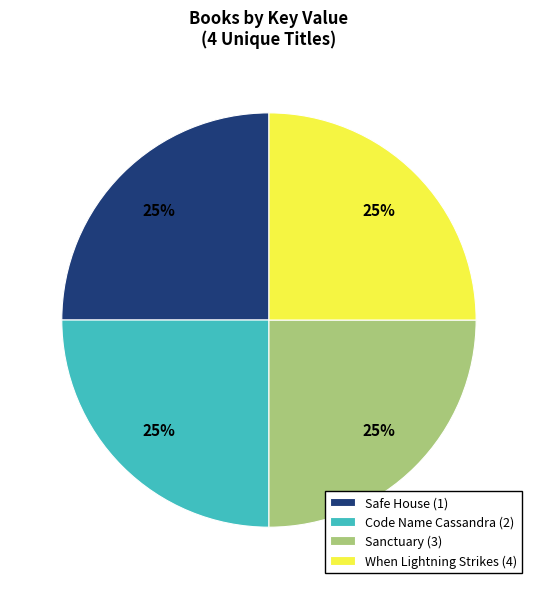

Is it true that When Lightning Strikes (4) is 25% of the pie?

True